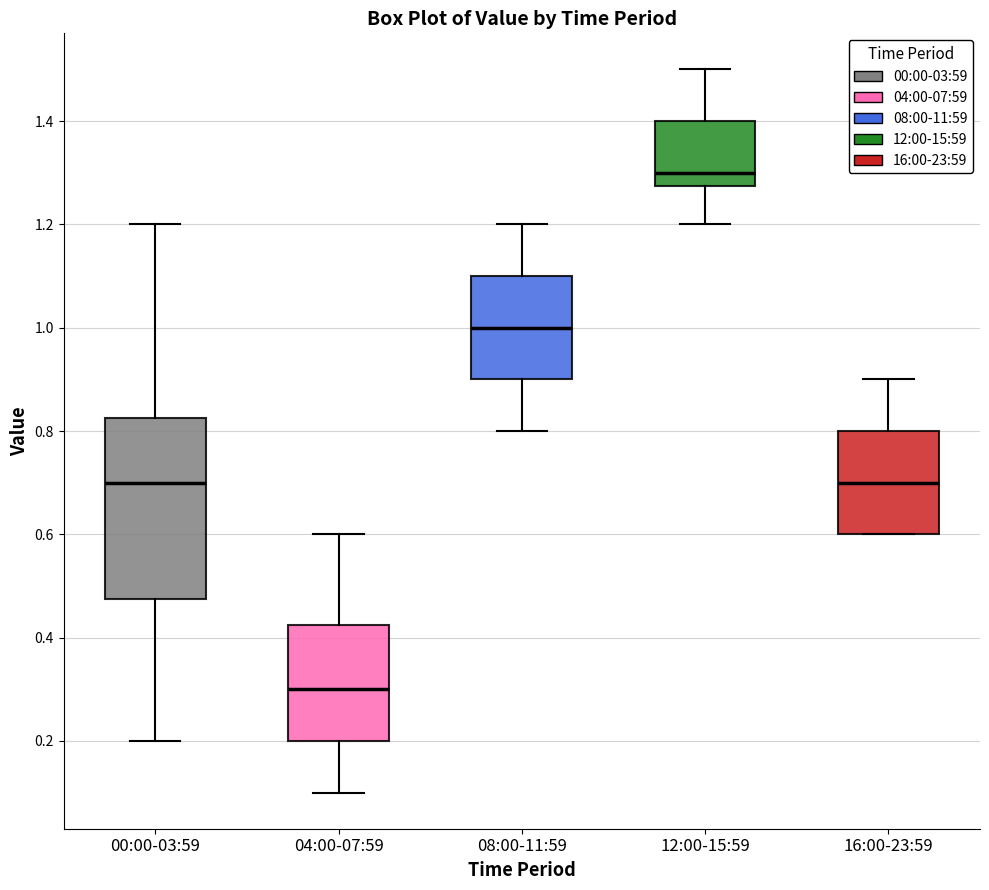

Which box is the tallest, from its lower edge to its upper edge?

00:00-03:59